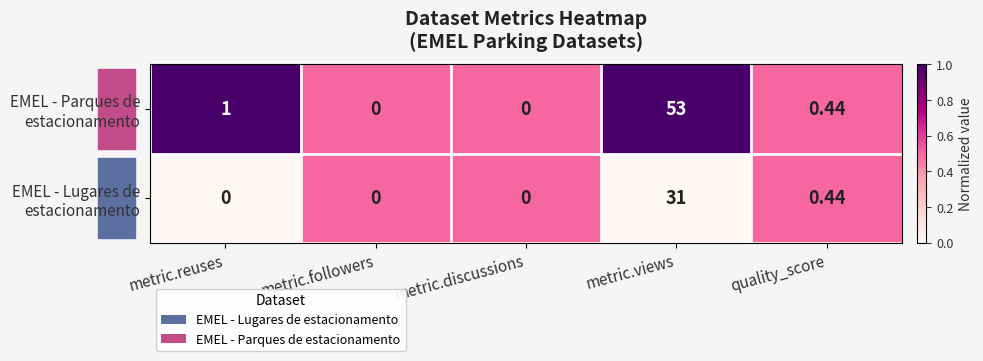

At which category does the chart reach its peak across all series?

metric.views